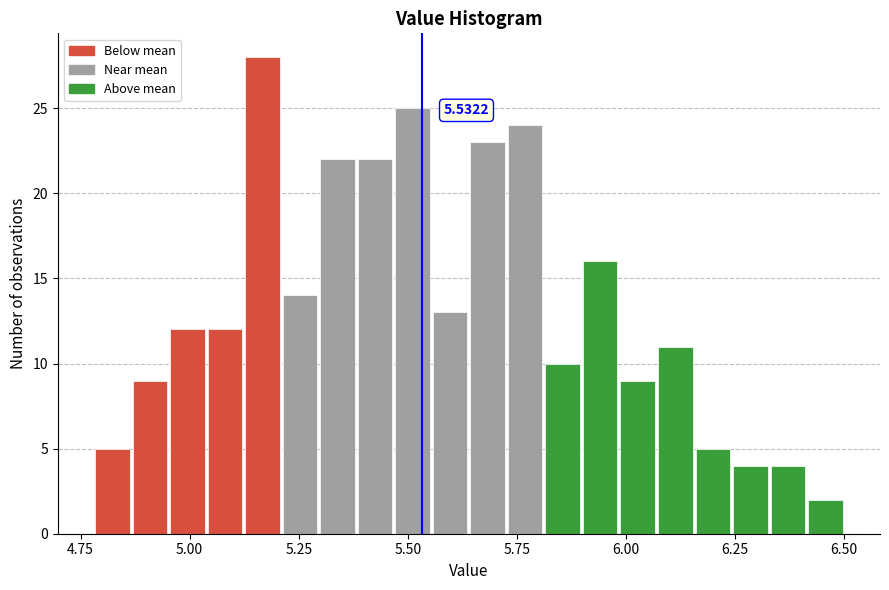

Read against the x-axis, roughly where is the centre of the tallest bar?

5.15